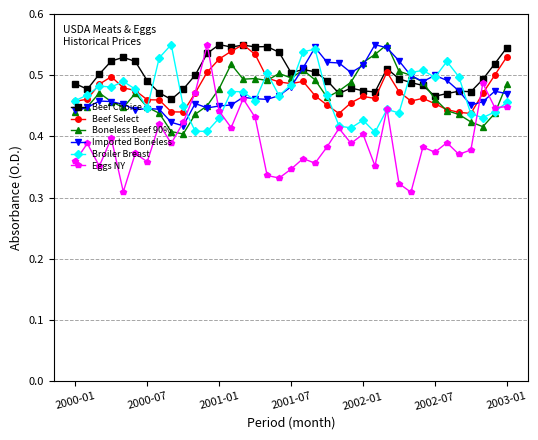

Which series has the widest spread of values?

Eggs NY